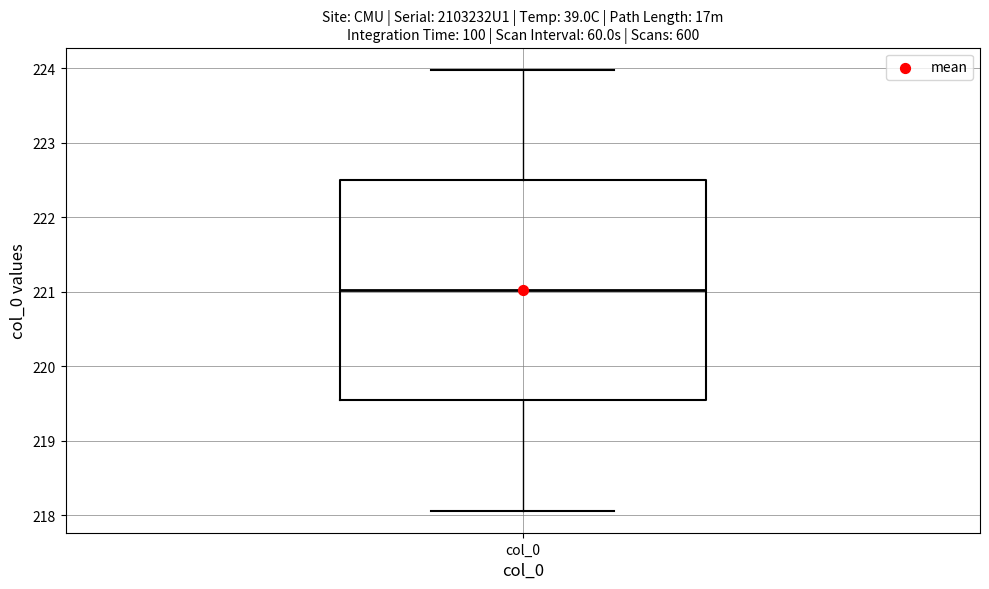

Transcribe this box plot: give where the median line is, the range the box spans, and where the two whiskers end, as read against the y-axis. The values are not printed on the chart, so give them approximately, as read against the axis.

median 221.0, box 219.5 to 222.5, whiskers 218.1 to 224.0